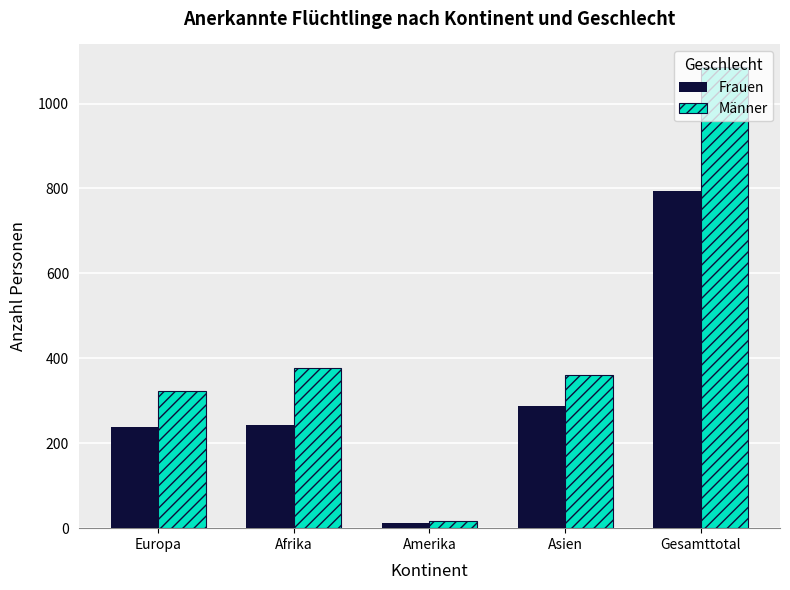

What is the average value of the Männer series?

433